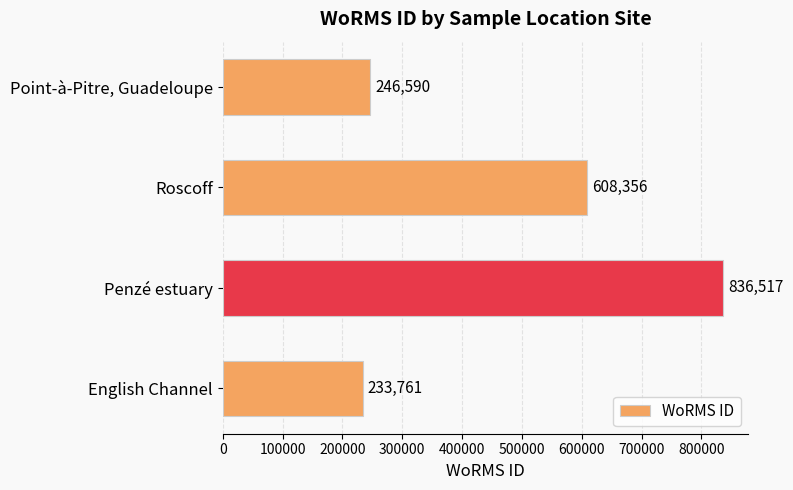

What is the greatest value displayed?

836517